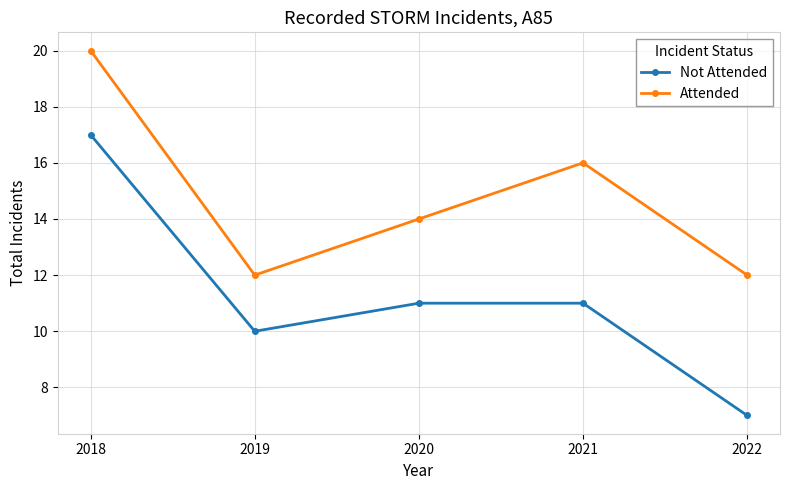

How many categories are shown in the chart?

5